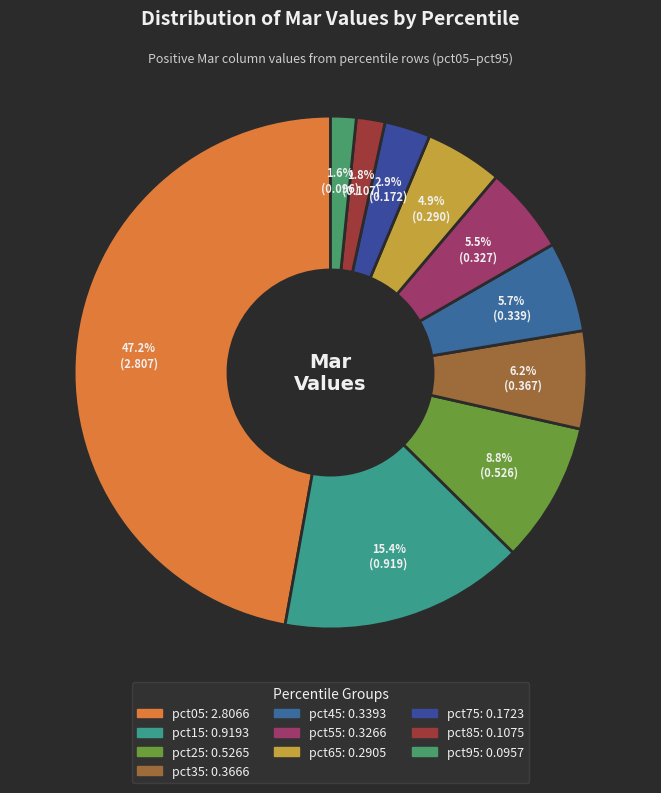

How many slices are in this pie chart?

10